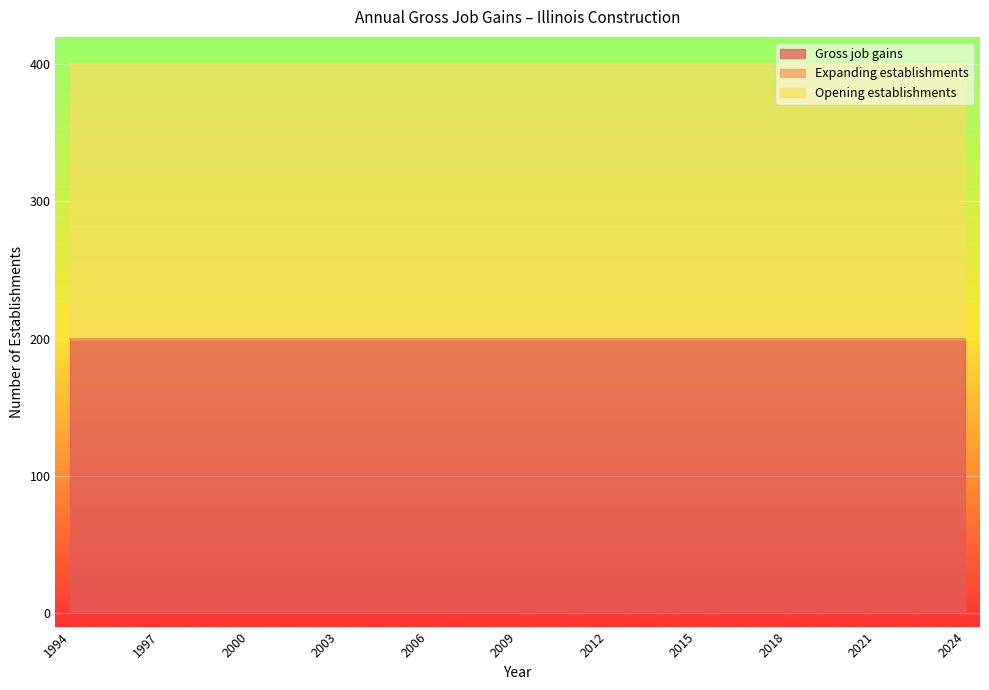

List the series in order of their peak value, lowest first.

Expanding establishments, Gross job gains, Opening establishments